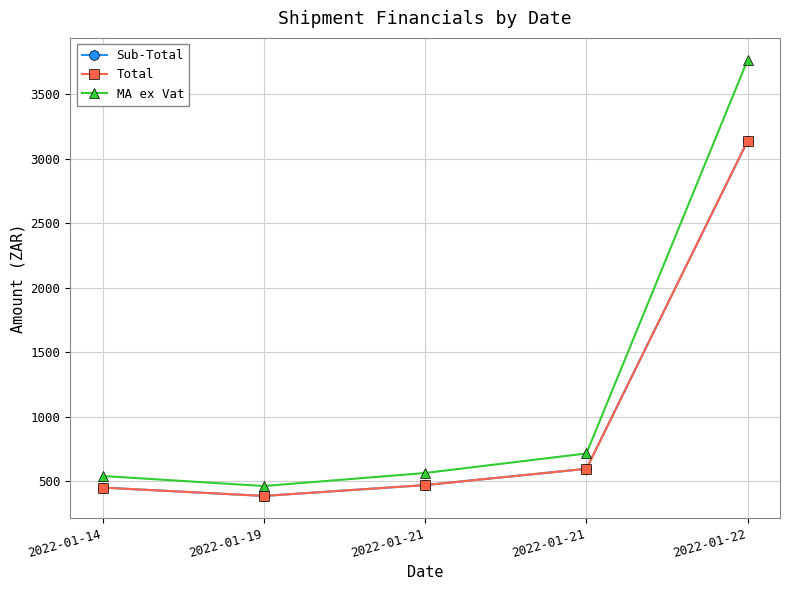

True or false: MA ex Vat and Total intersect in this chart.

False